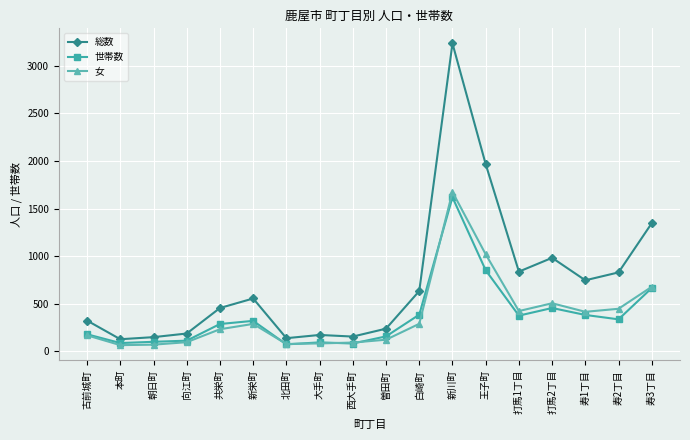

At how many categories does at least one series exceed 349?

10